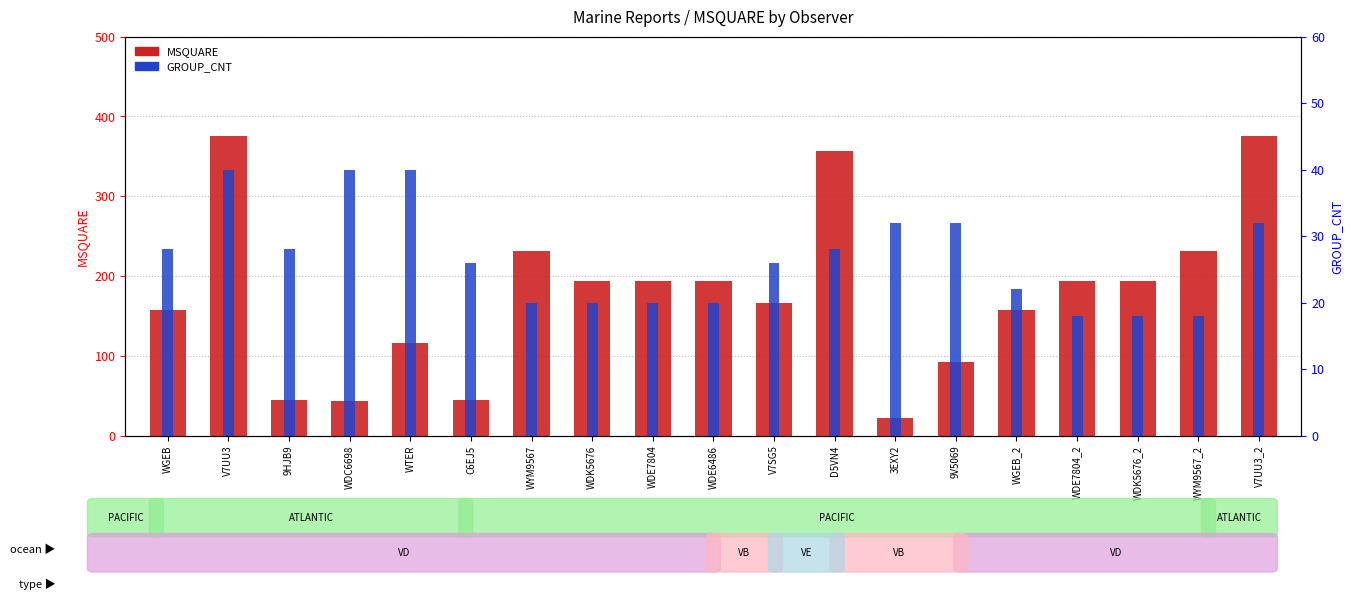

What is the maximum value shown in the chart?

375